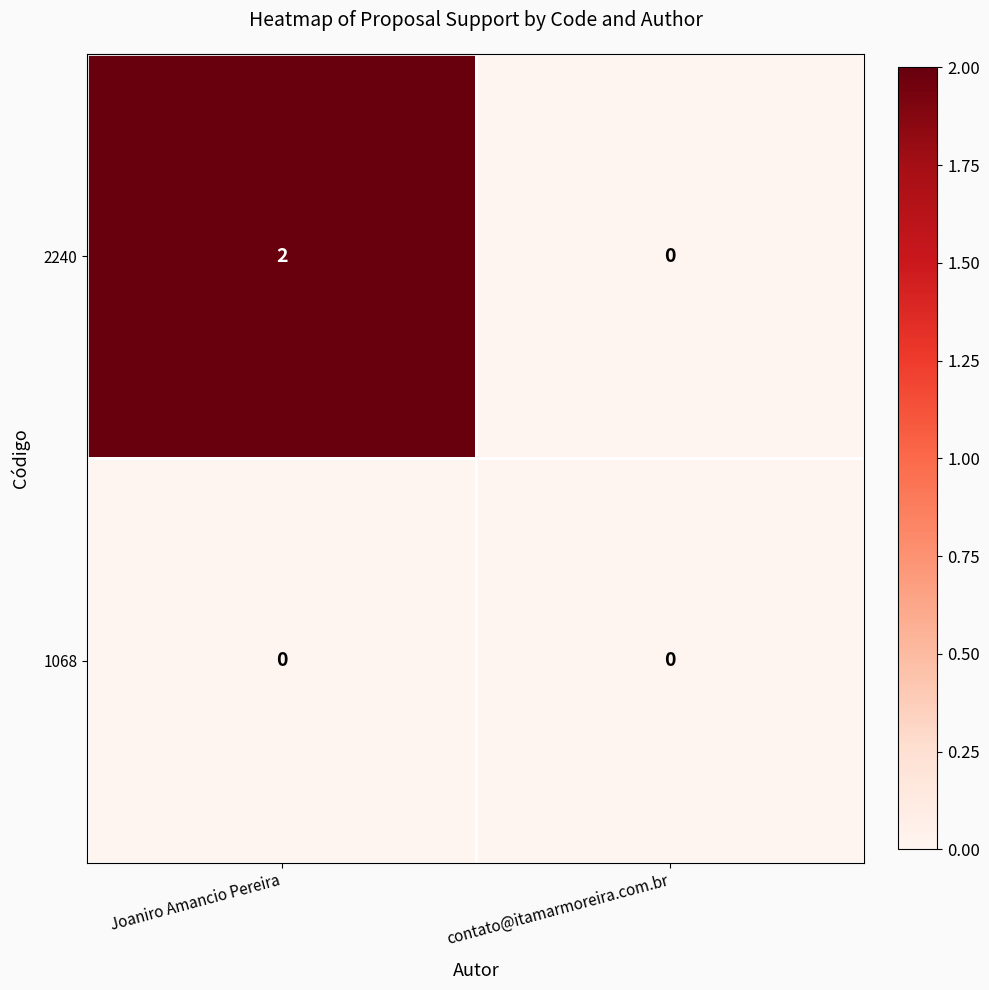

At which category does the chart reach its peak across all series?

Joaniro Amancio Pereira